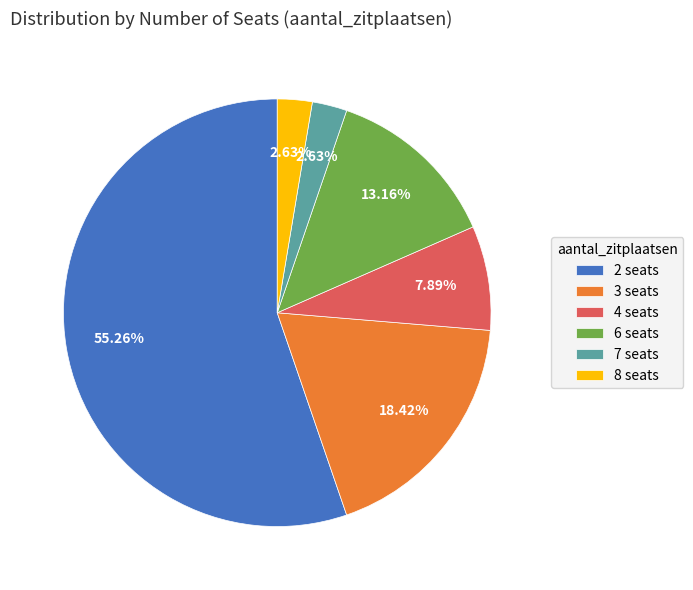

Is there any slice that represents more than half of the pie?

Yes